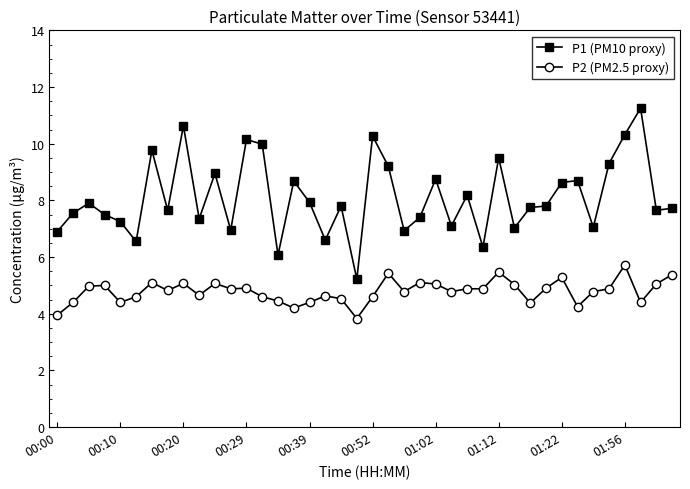

What is the smallest value displayed?

3.8